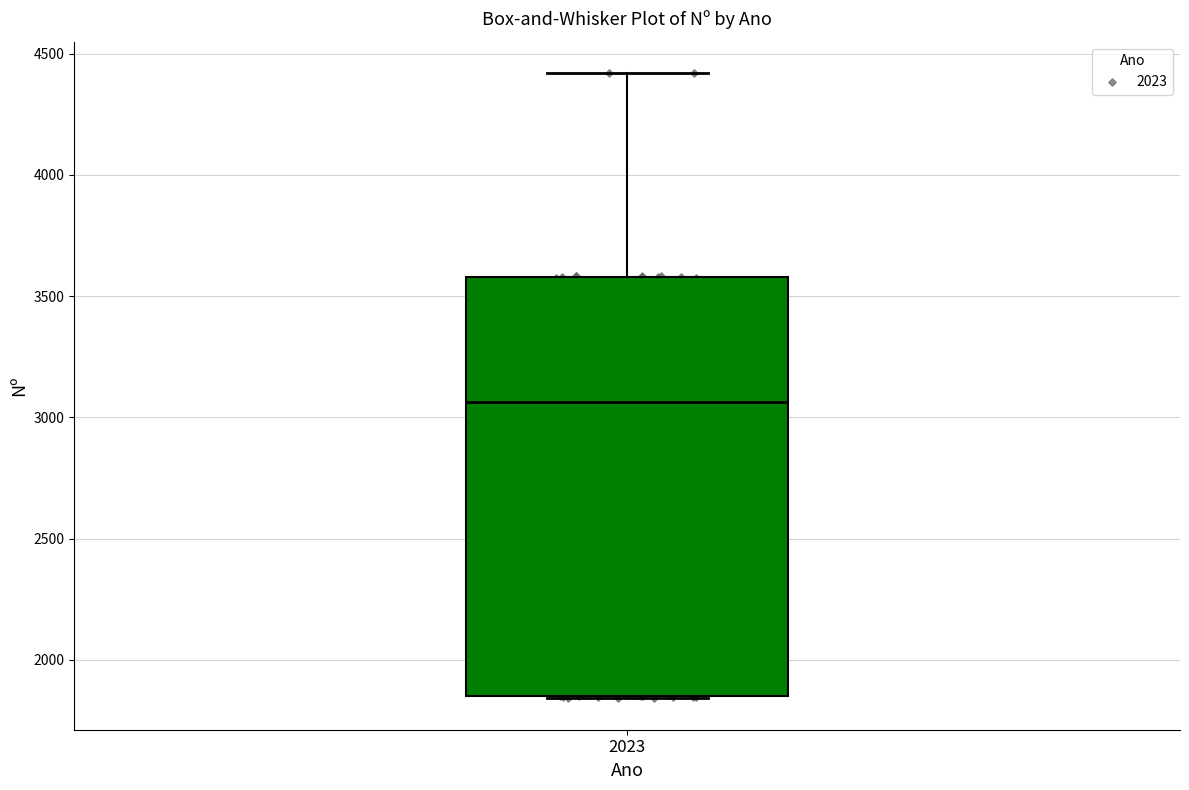

Transcribe this box plot: give where the median line is, the range the box spans, and where the two whiskers end, as read against the y-axis. The values are not printed on the chart, so give them approximately, as read against the axis.

median 3050, box 1850 to 3600, whiskers 1850 to 4400